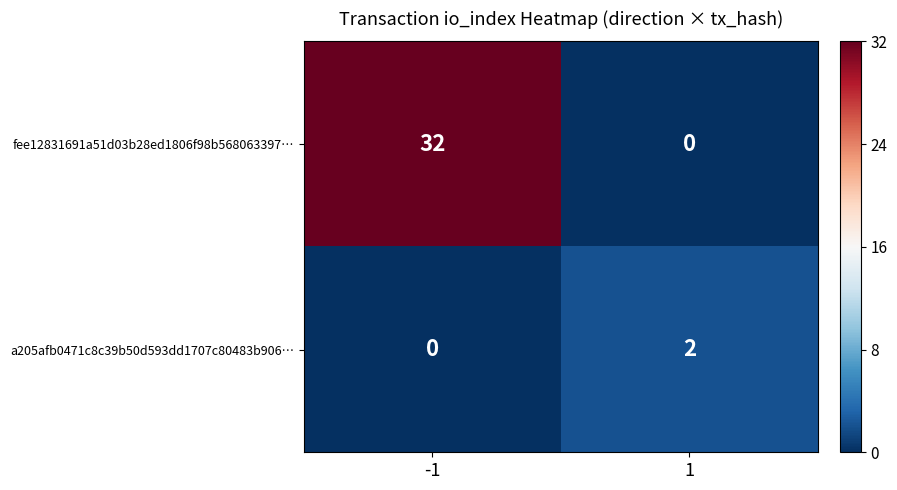

Between -1 and 1, which series saw the biggest shift?

fee12831691a51d03b28ed1806f98b568063397…